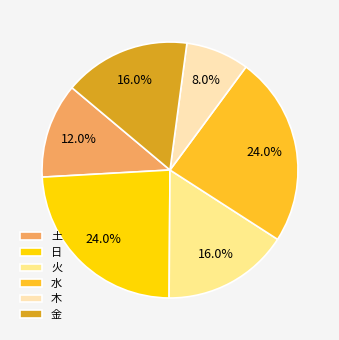

The 金 slice represents 24% of the pie. True or false?

False